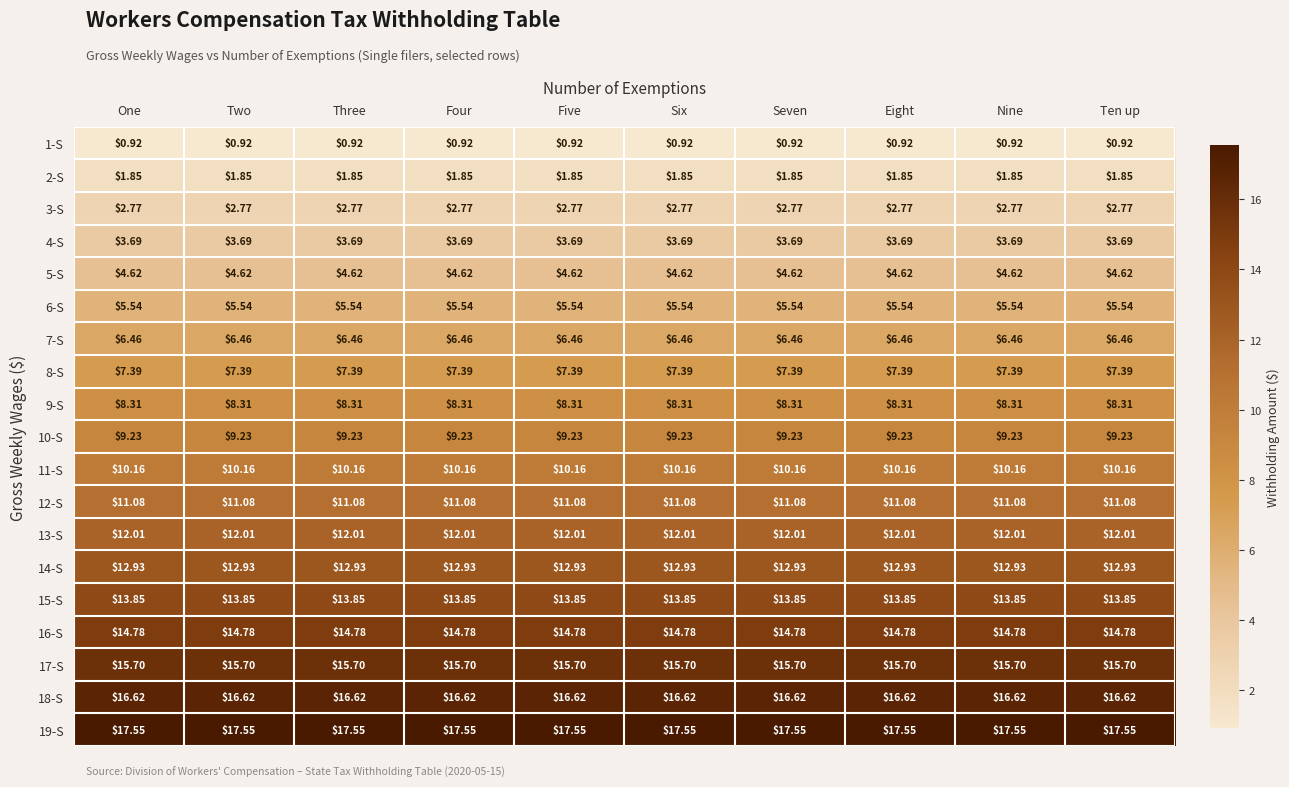

What is the smallest value displayed?

0.9